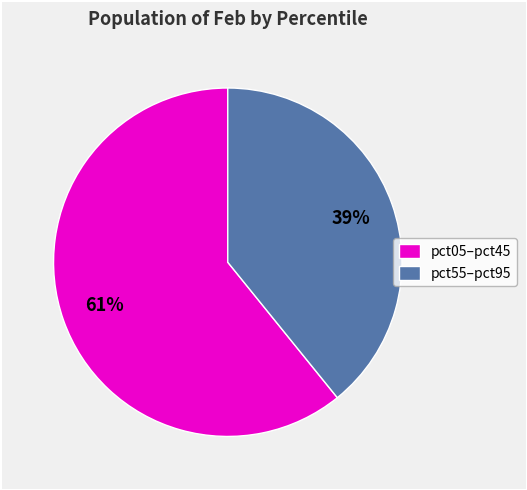

What is the smallest slice in the pie chart?

pct55–pct95